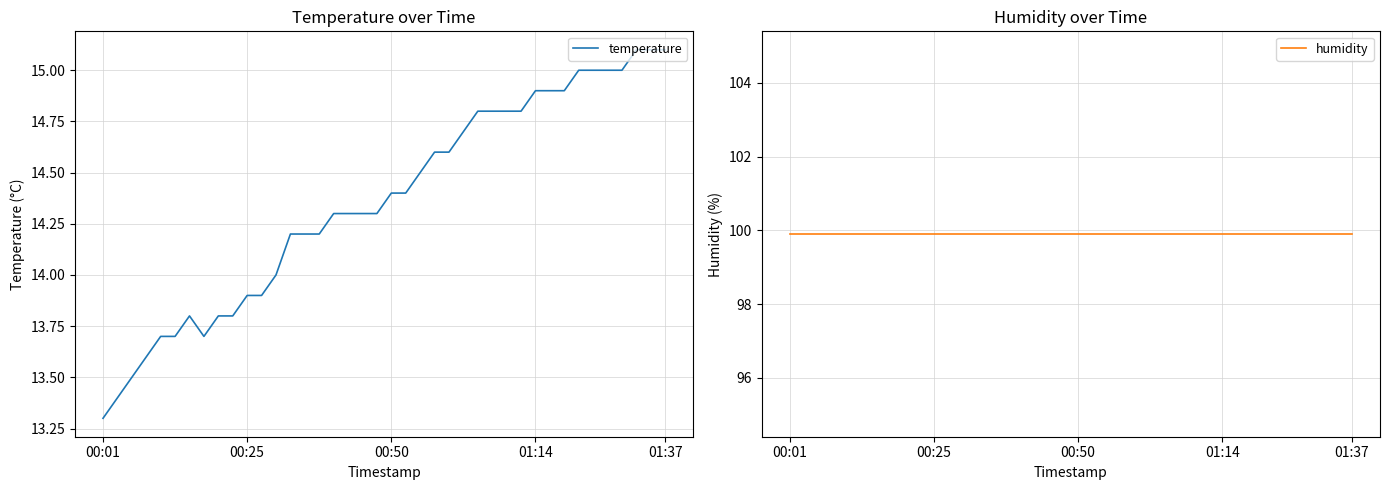

At which label does temperature reach its minimum?

00:01